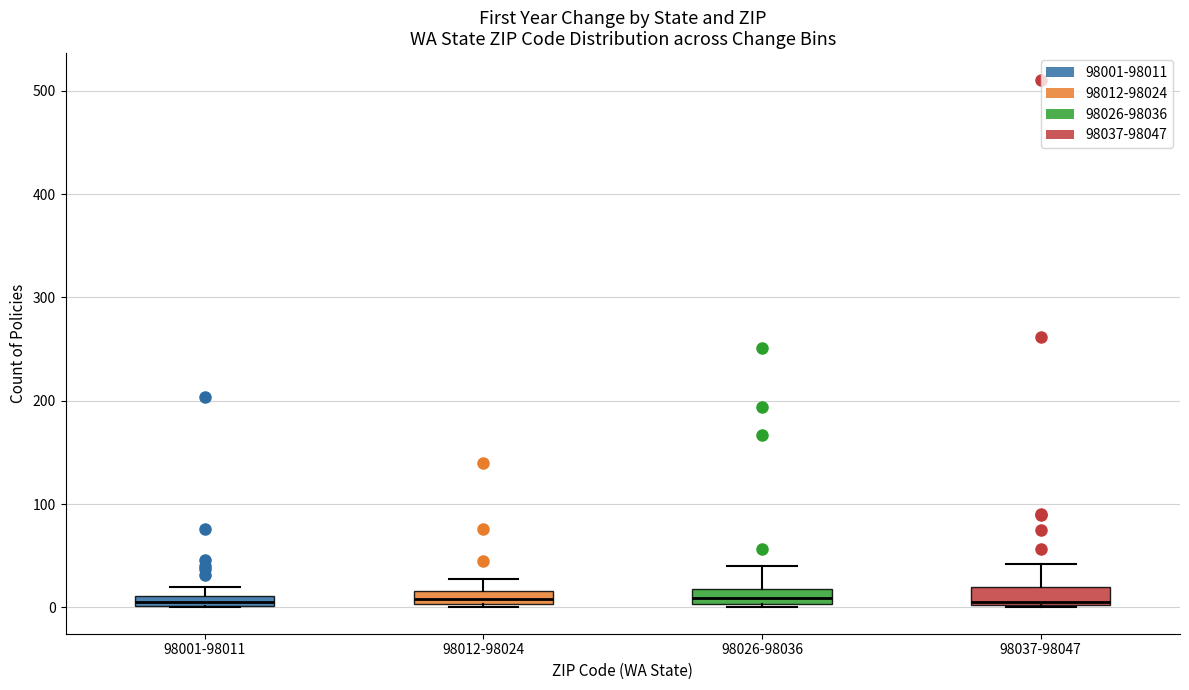

Where is the upper edge of the box for 98001-98011 on the y-axis? The values are not printed on the chart, so give them approximately, as read against the axis.

10